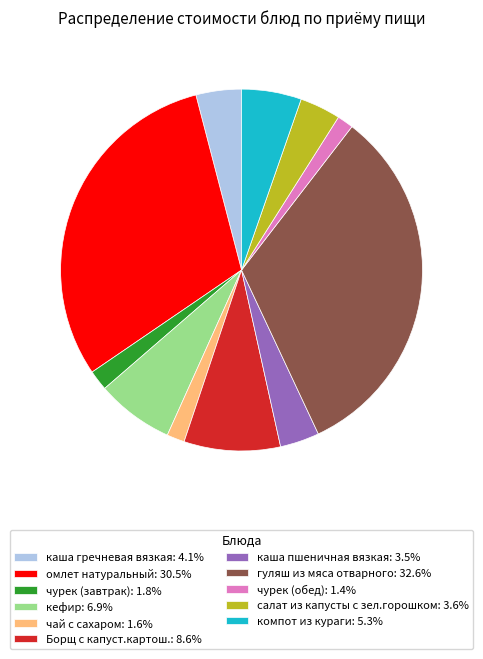

Is the sum of чурек (обед): 1.4% and гуляш из мяса отварного: 32.6% greater than half?

No